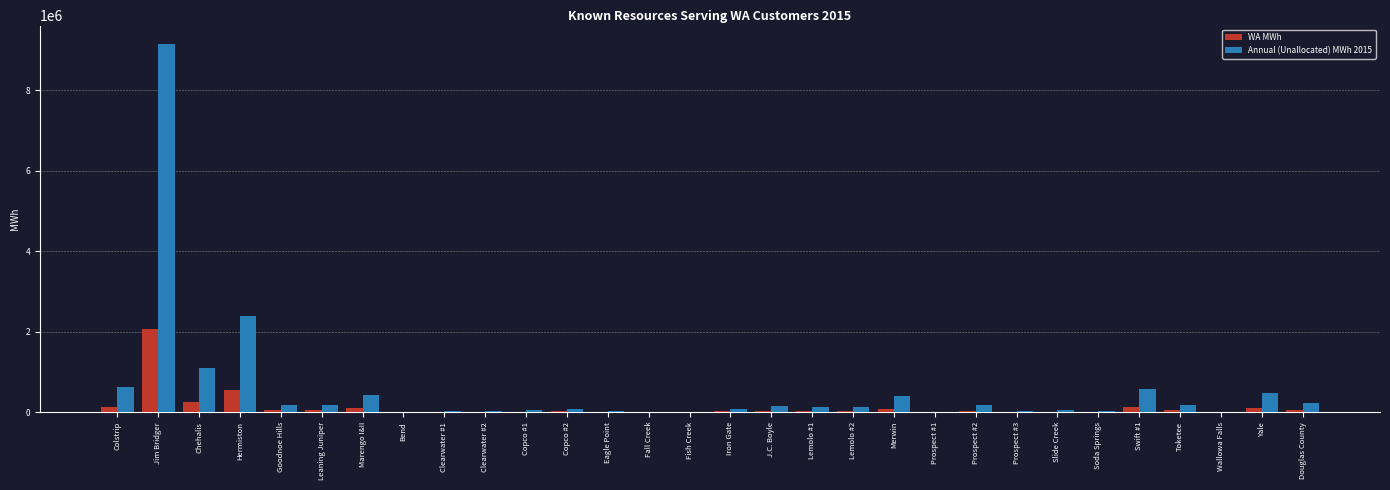

What is the maximum value for Annual (Unallocated) MWh 2015?

9154531.3